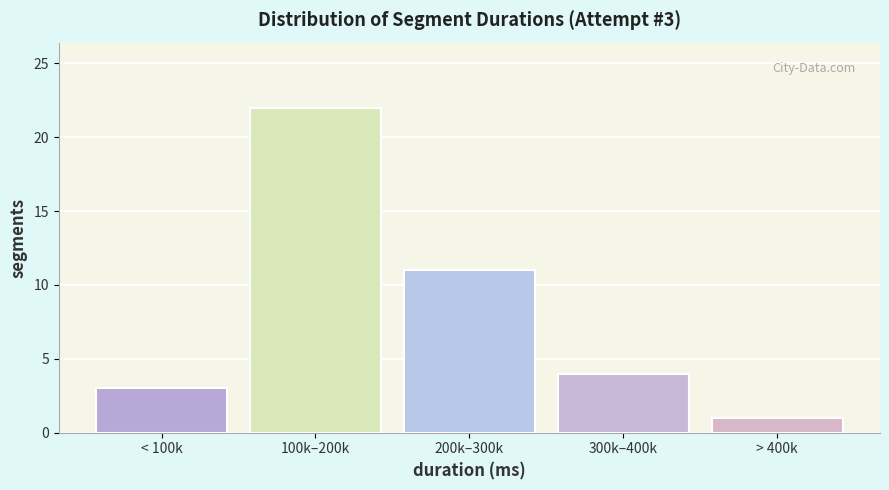

Reading left to right, extract all data points from this chart.

3	22	11	4	1